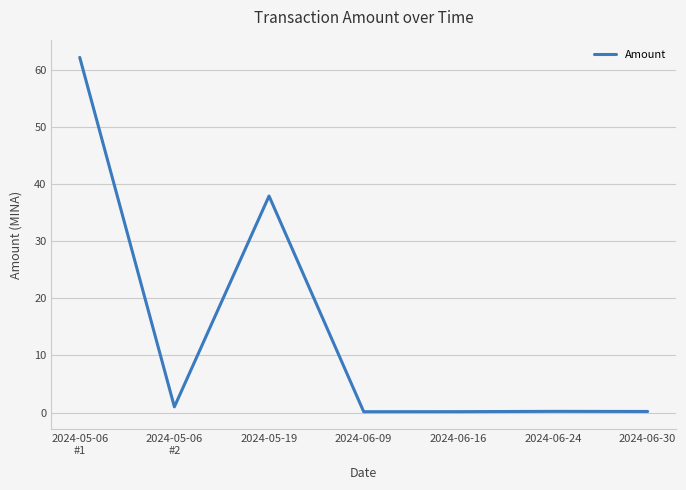

Is it true that the value at 2024-06-09 is 0.2?

True